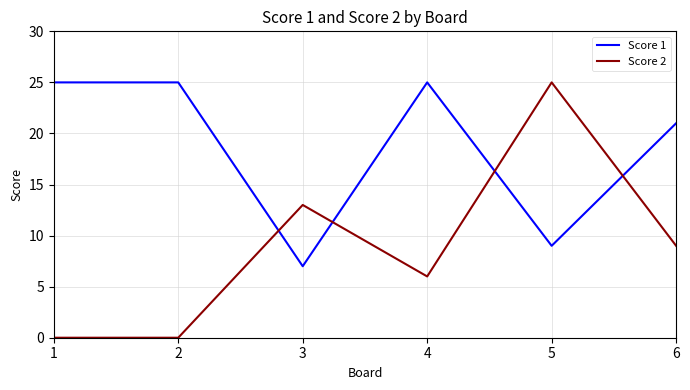

What value does the Score 2 series have at 4, to the nearest 10?

10